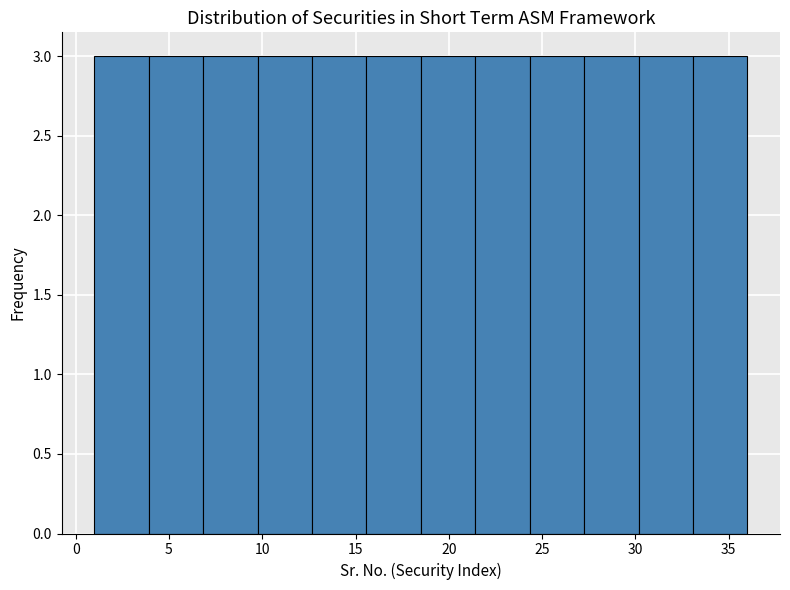

Reading left to right, transcribe this chart: for each bar, give the range it covers on the x-axis and its height. Neither the bar edges nor the heights are printed on the chart, so give them approximately, as read against the axes.

1.0 to 4.0: 3
4.0 to 7.0: 3
7.0 to 10.0: 3
10.0 to 12.5: 3
12.5 to 15.5: 3
15.5 to 18.5: 3
18.5 to 21.5: 3
21.5 to 24.5: 3
24.5 to 27.5: 3
27.5 to 30.0: 3
30.0 to 33.0: 3
33.0 to 36.0: 3